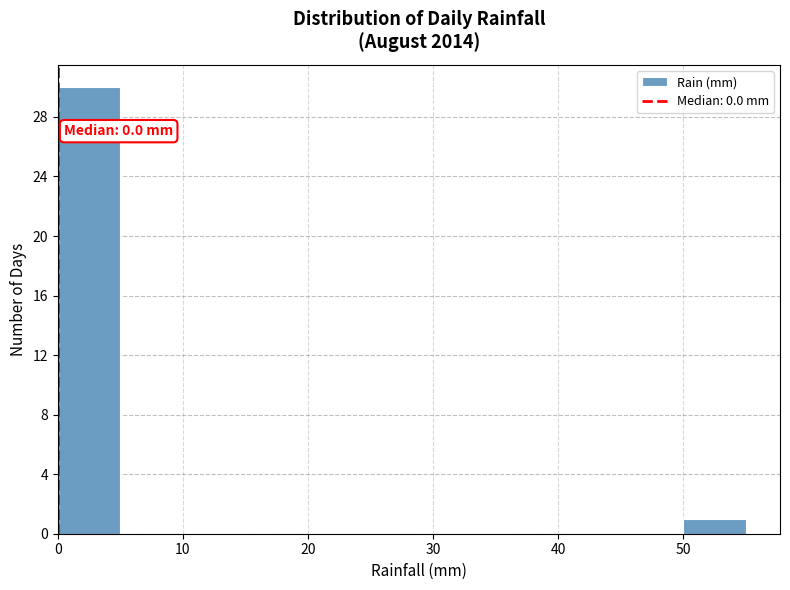

Over which range of the x-axis is the bar tallest?

0 to 5